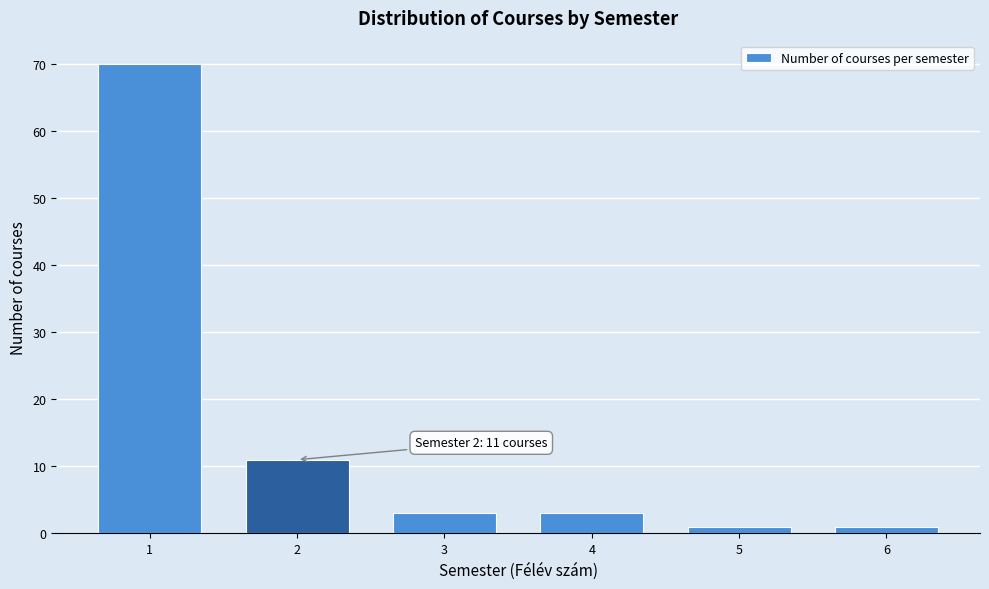

Reading left to right, list all the values displayed in this chart.

1=70	2=11	3=3	4=3	5=1	6=1